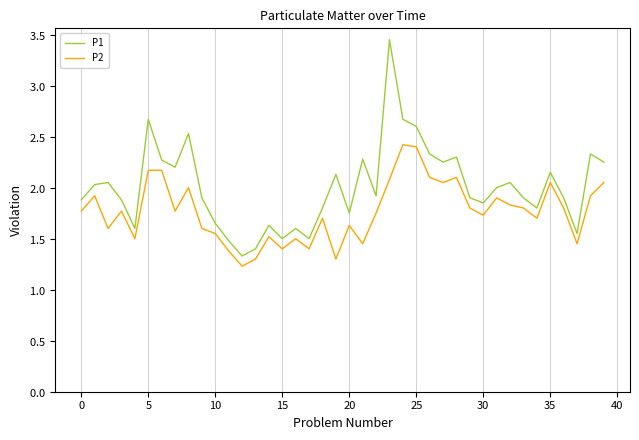

How many interior local valleys does the P1 series have?

11